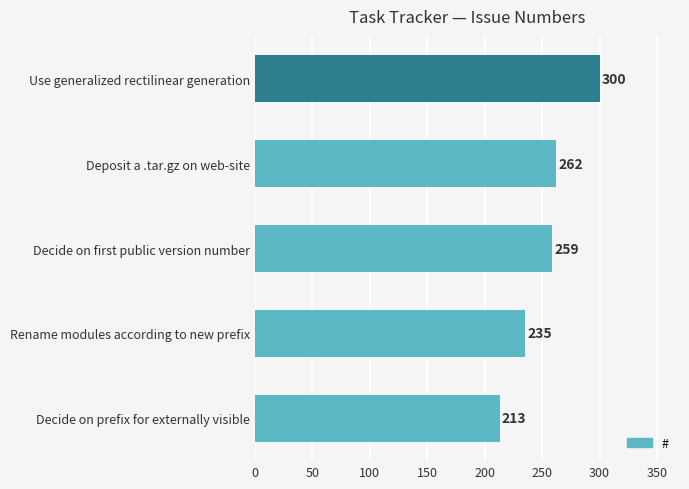

Reading top to bottom, transcribe all the data shown in this chart.

Use generalized rectilinear generation=300	Deposit a .tar.gz on web-site=262	Decide on first public version number=259	Rename modules according to new prefix=235	Decide on prefix for externally visible=213